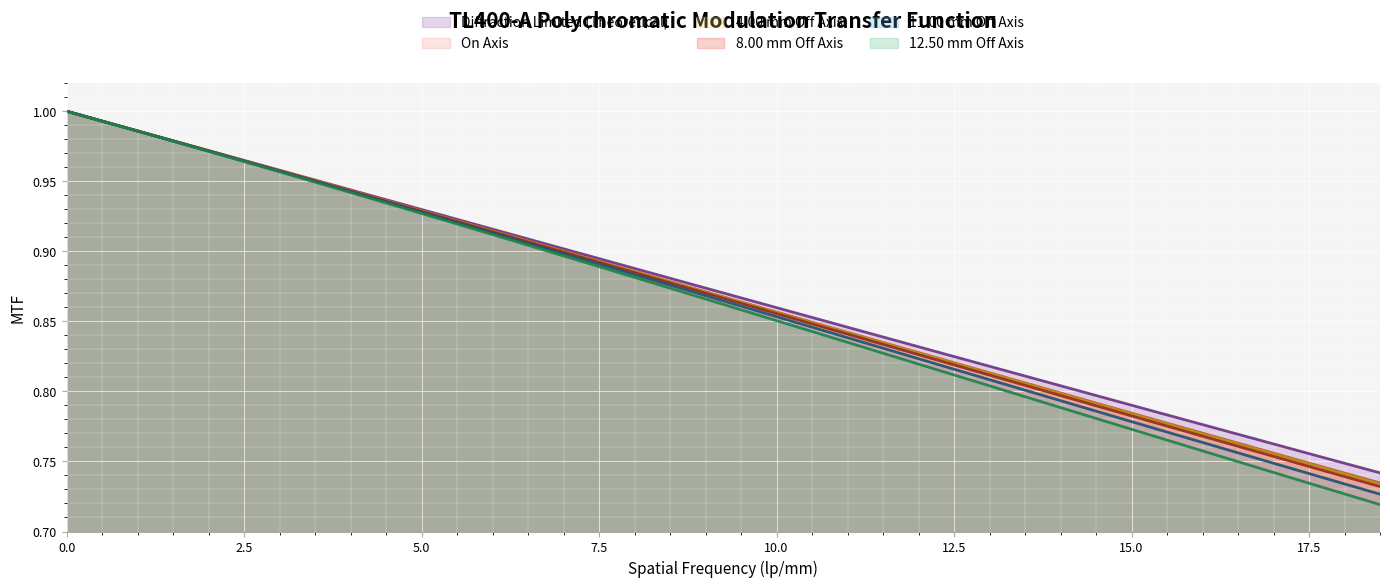

What is the difference between the second highest and second lowest values in the On Axis series?

0.3